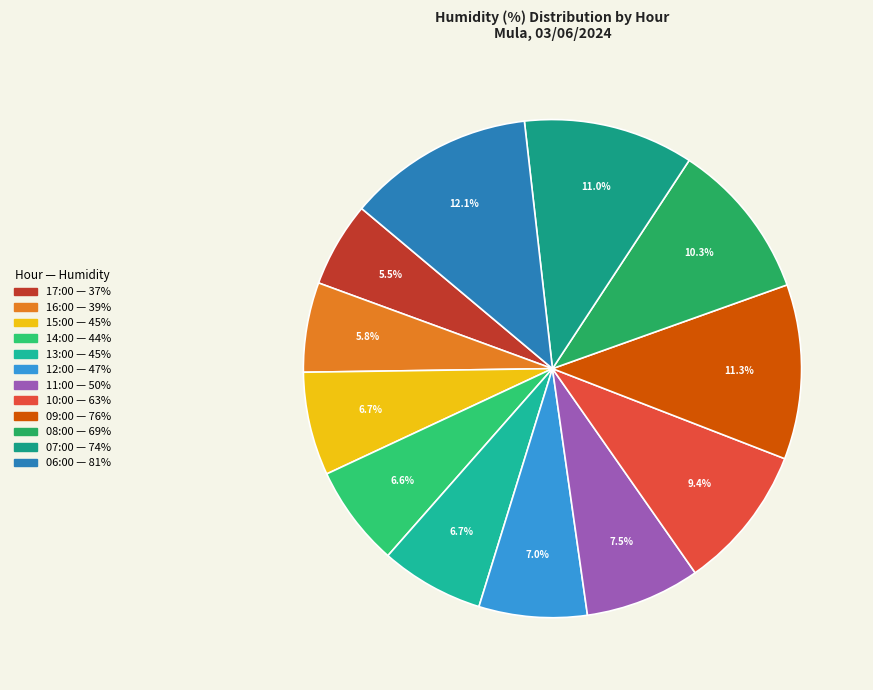

Is it true that 16:00 is 1% of the pie?

False